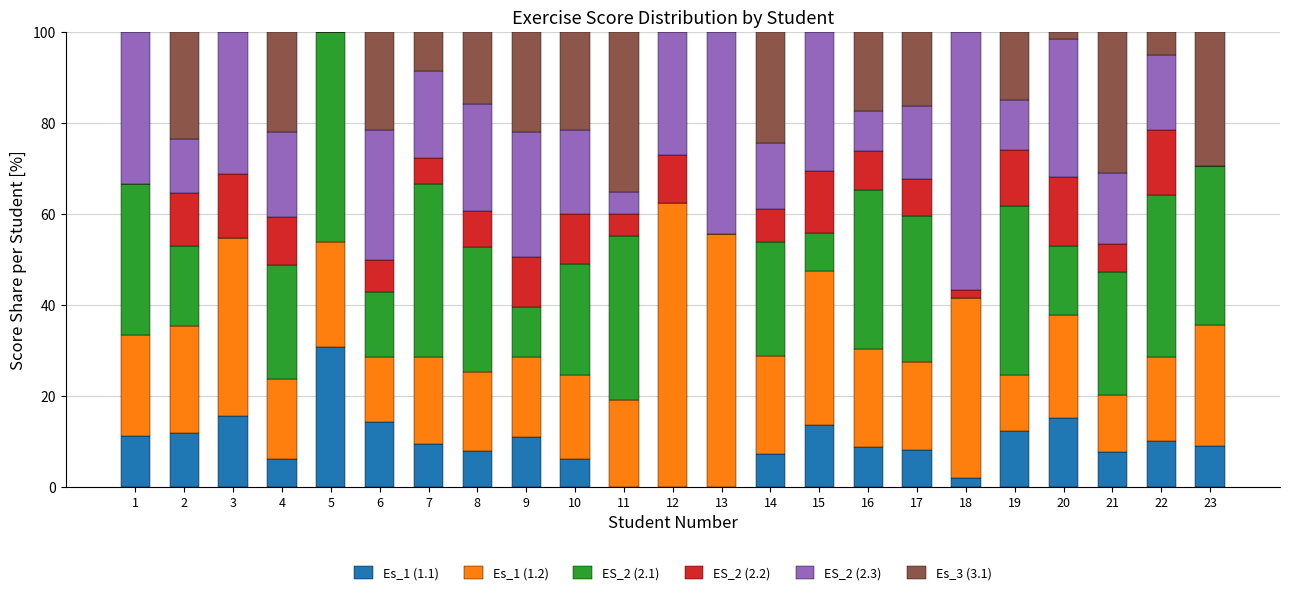

True or false: Es_1 (1.1) has a value of 7.3 at 19.

False